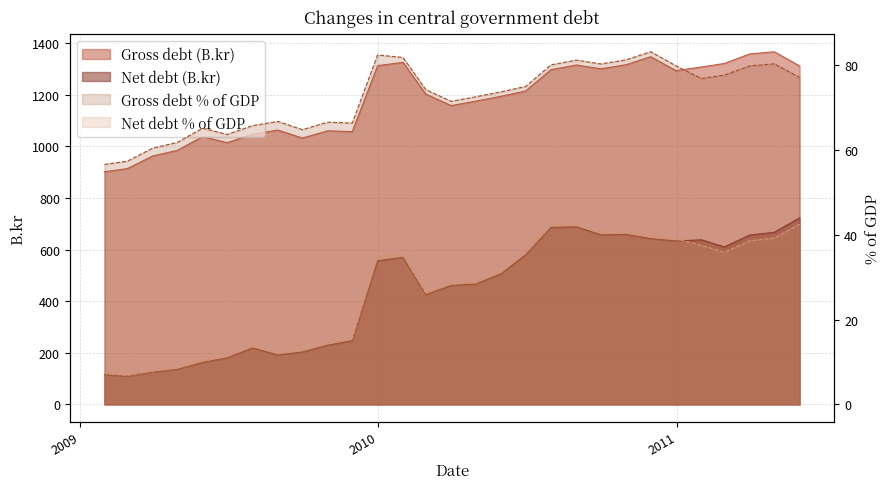

How many data points does each series have?

29